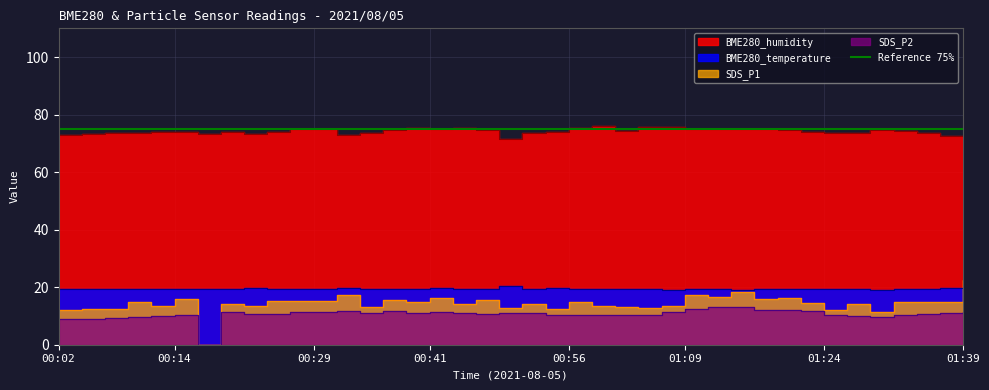

At how many categories does at least one series exceed 14?

40